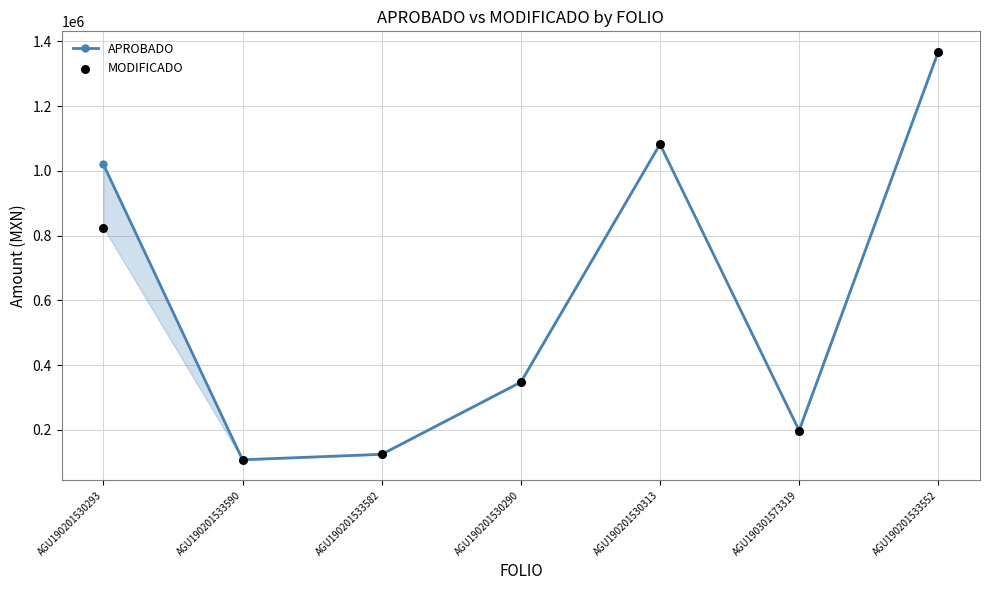

At which category is the sum across all series the highest?

AGU190201533552